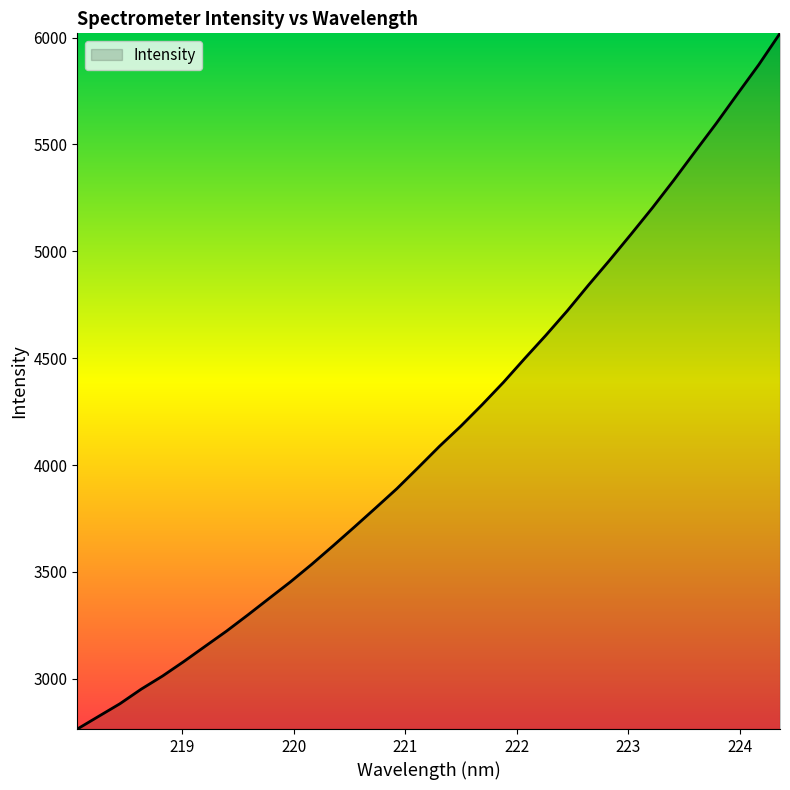

What is the average value?

4160.3